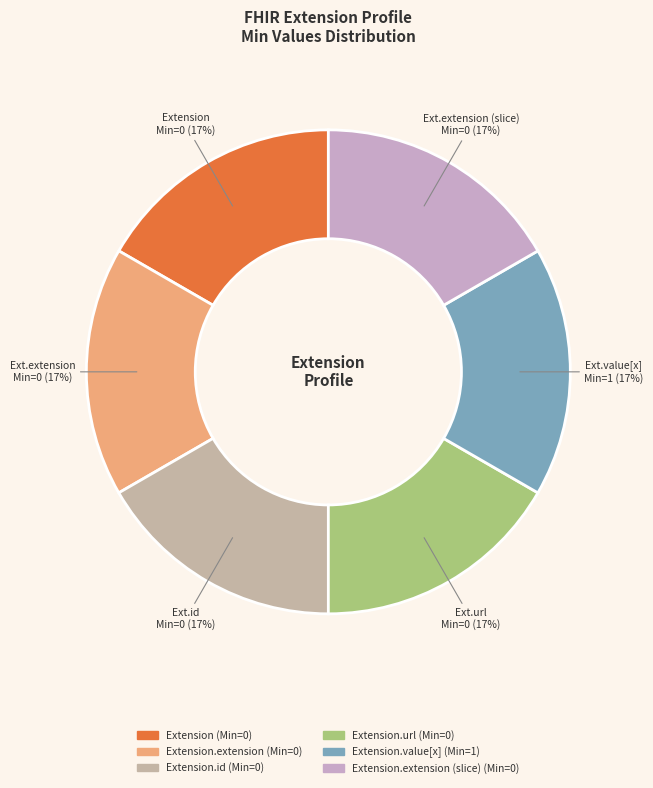

Rank the categories by value from highest to lowest.

Extension.value[x], Extension, Extension.extension, Extension.id, Extension.url, Extension.extension (slice)